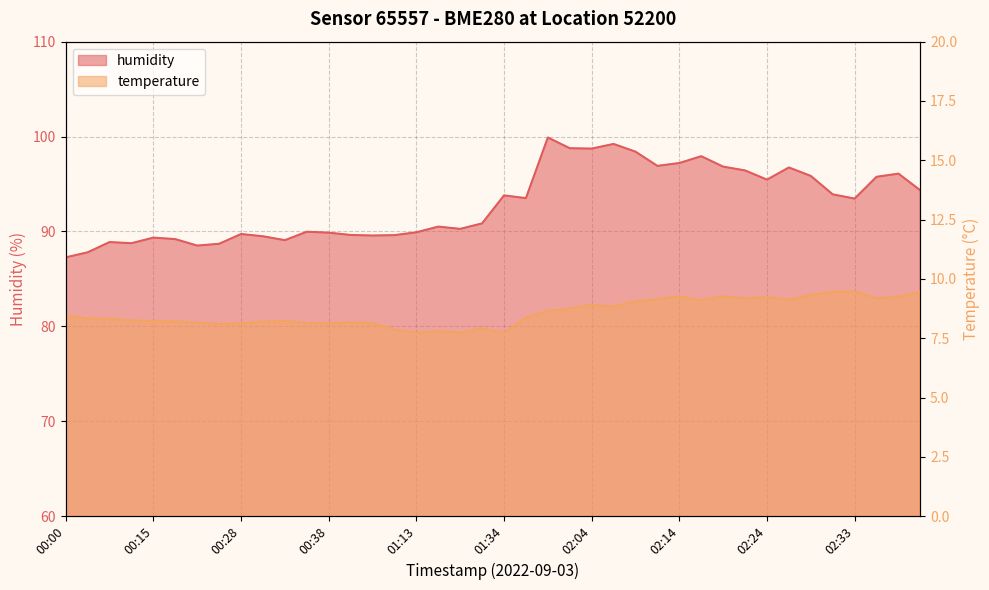

What position from the left is 01:34?

21